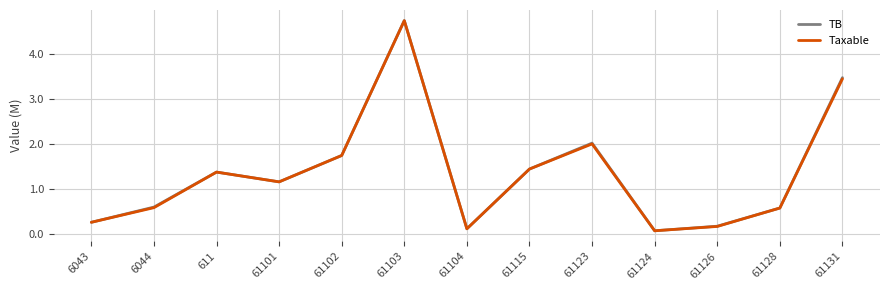

Is this an area chart (filled region under the line)?

No